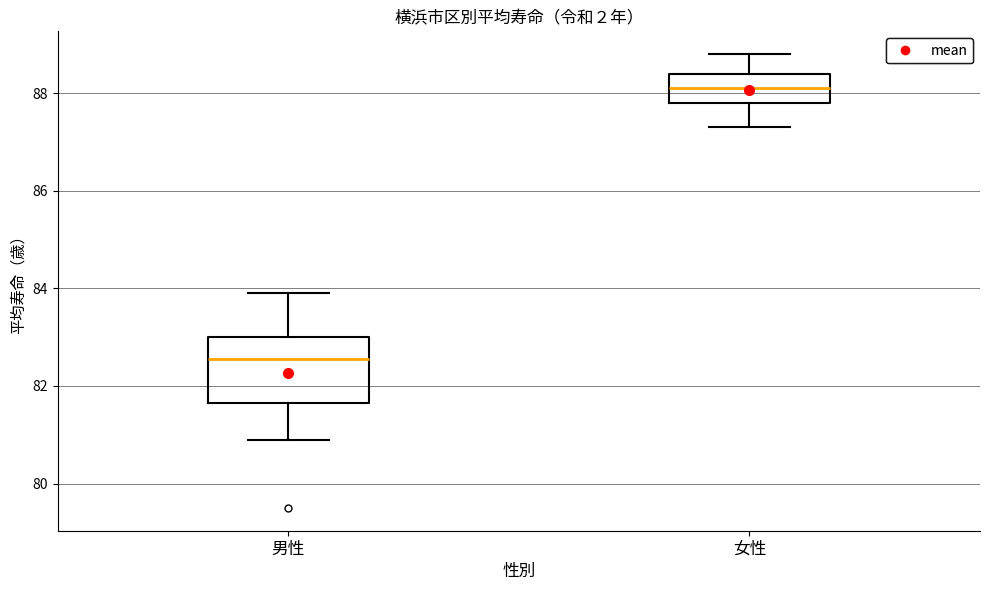

Which box is the tallest, from its lower edge to its upper edge?

男性